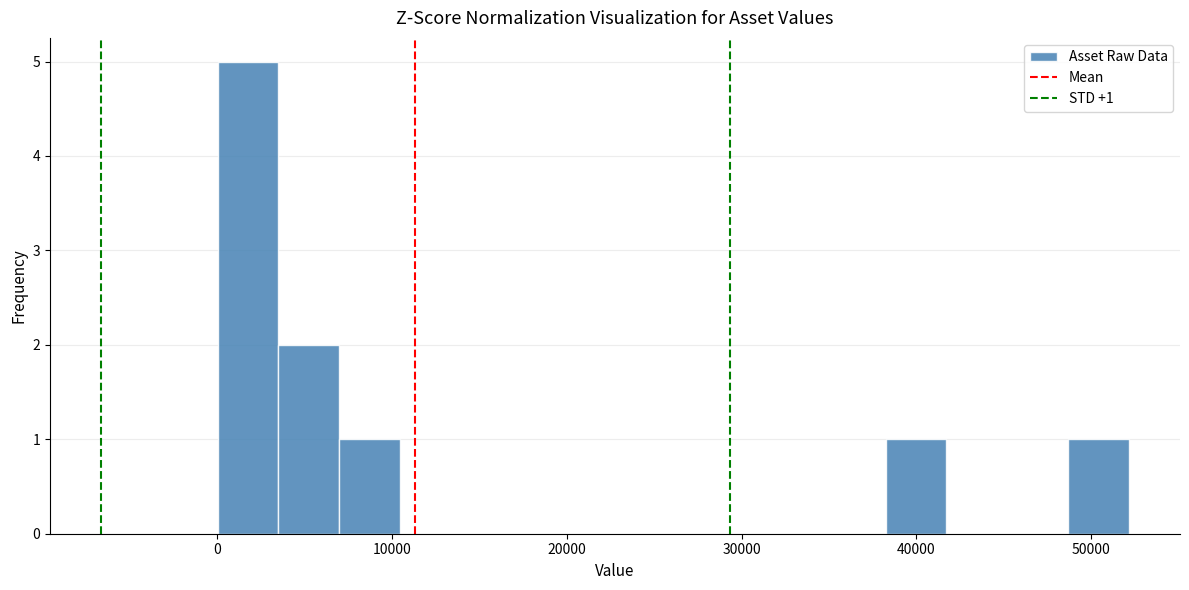

Around what value on the x-axis is the tallest bar? Give the approximate position of its centre, as read against the axis.

2000